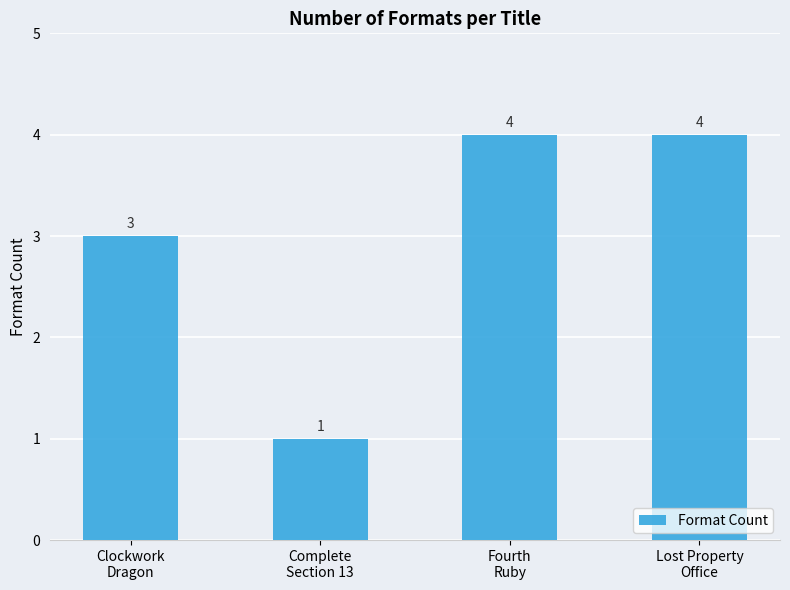

How many values are between 3 and 4?

3